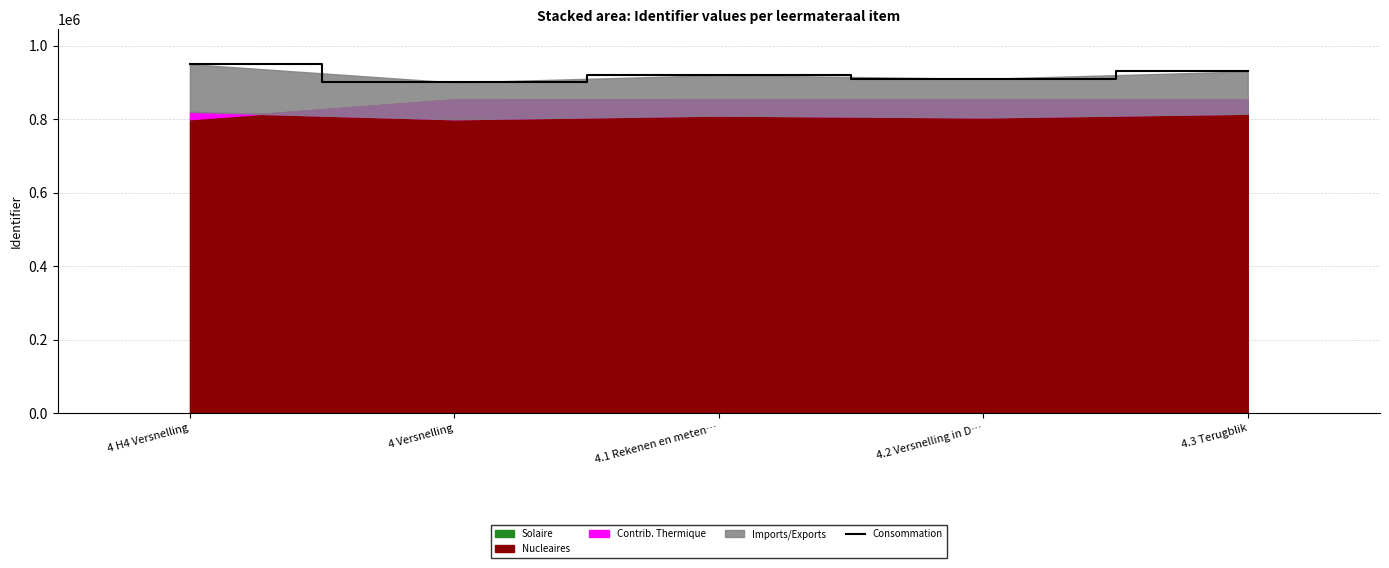

What is the label of the 1st point from the right?

4.3 Terugblik